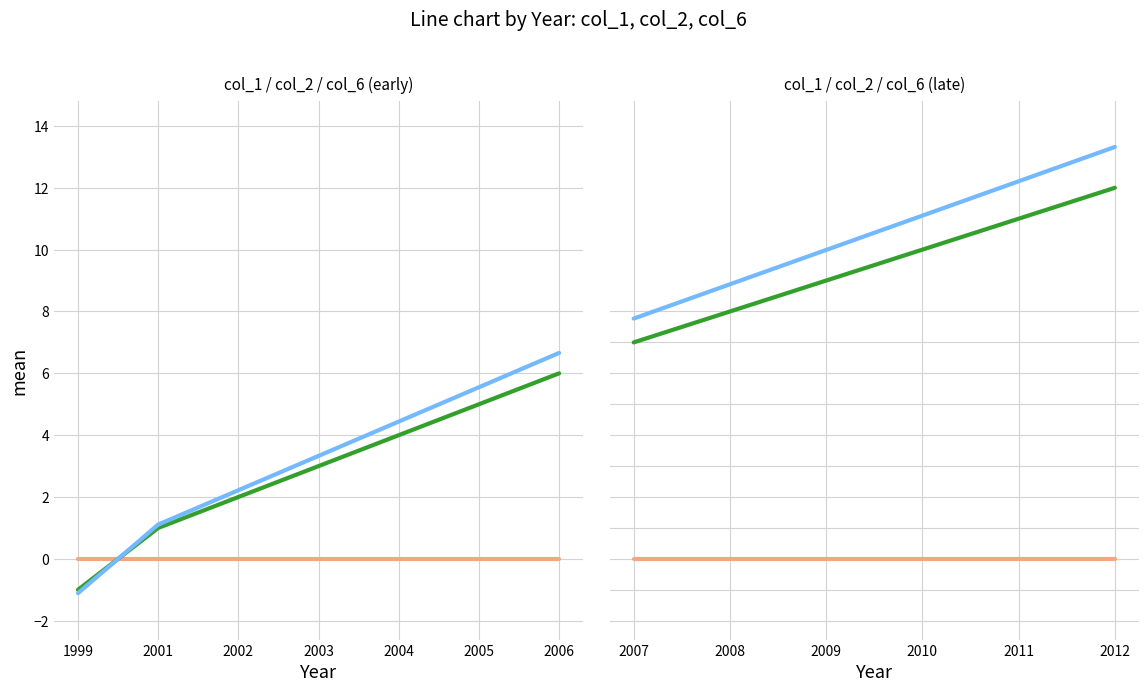

Between 2001 and 2006, which series saw the biggest shift?

col_2